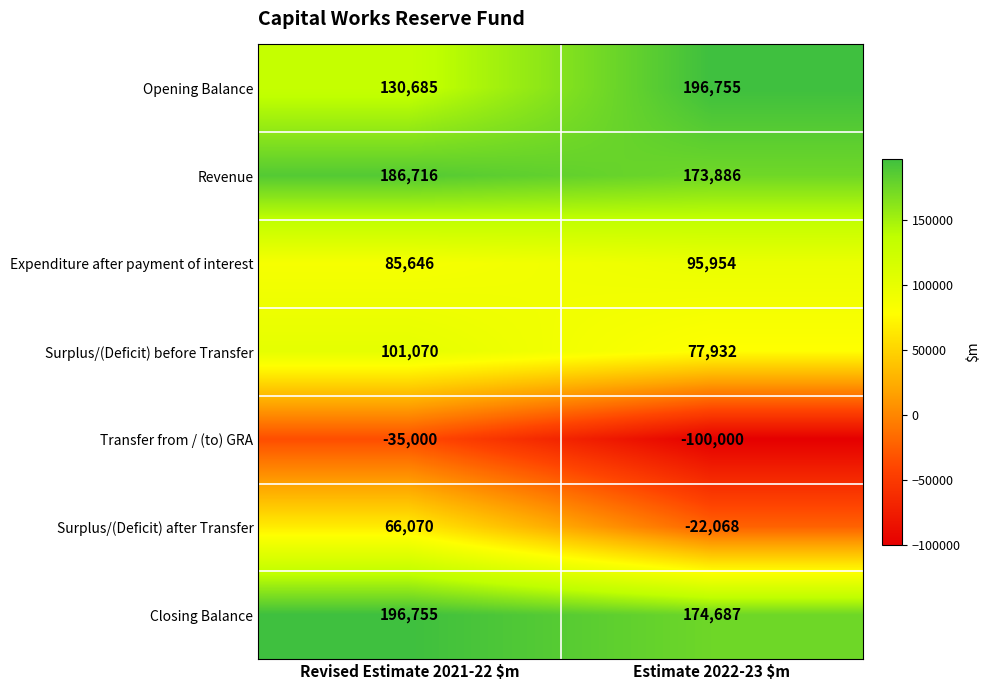

The value of Surplus/(Deficit) before Transfer at Revised Estimate 2021-22 $m is 38529. True or false?

False